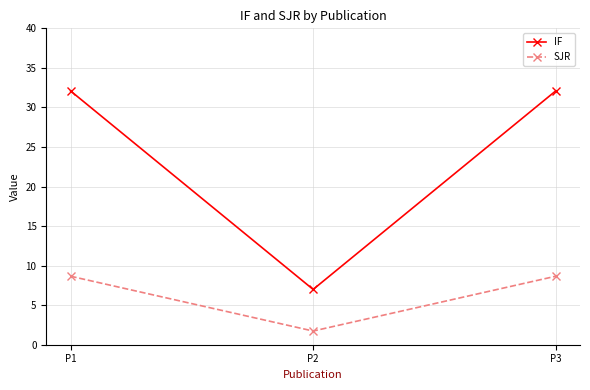

What is the difference between the maximum and minimum values in the IF series?

25.1